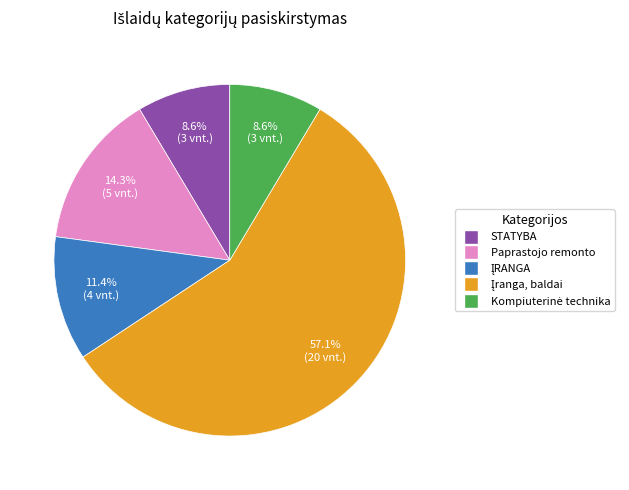

Is there any slice that represents more than half of the pie?

Yes